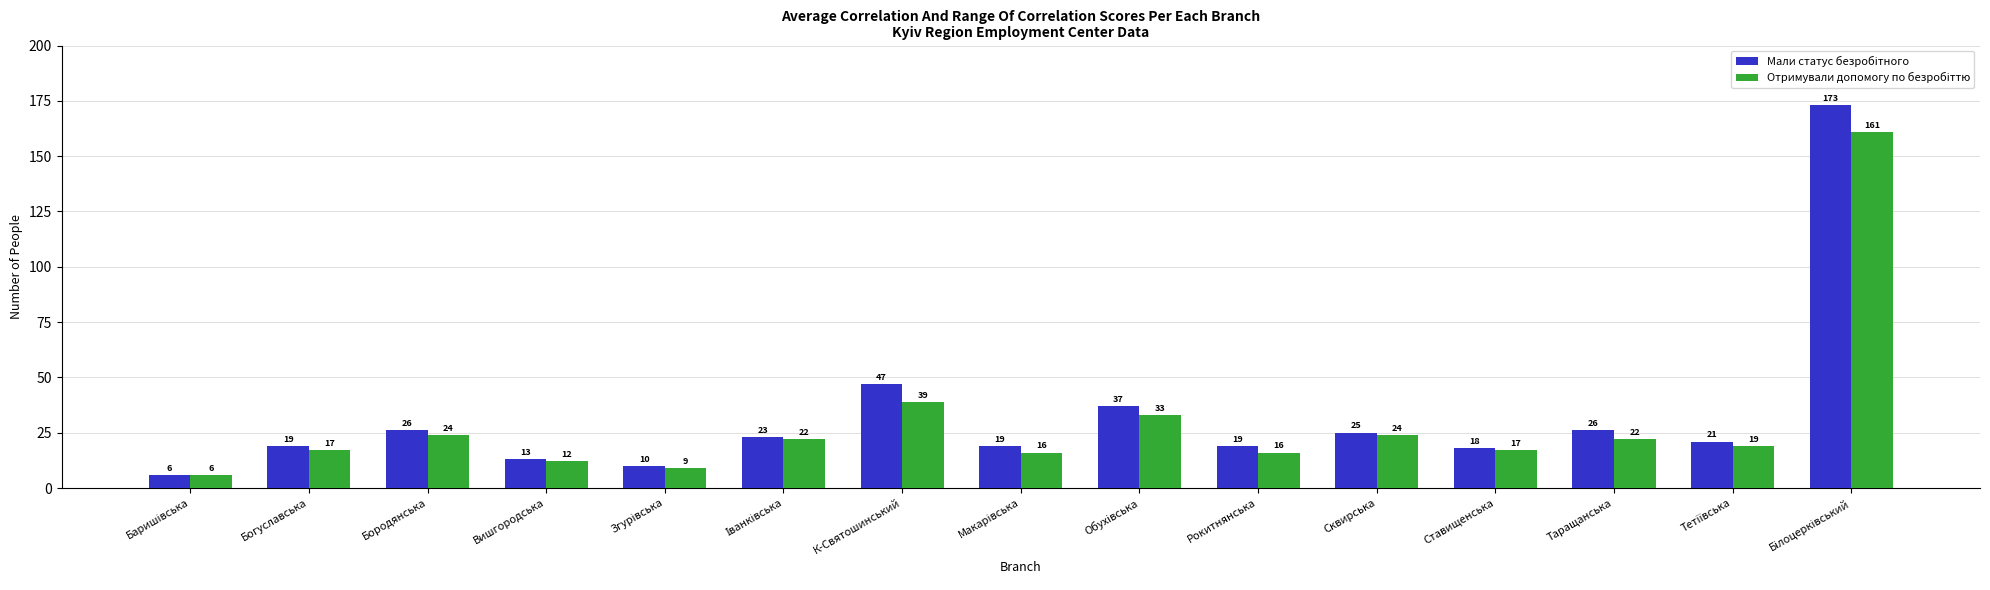

How many categories are shown in the chart?

15